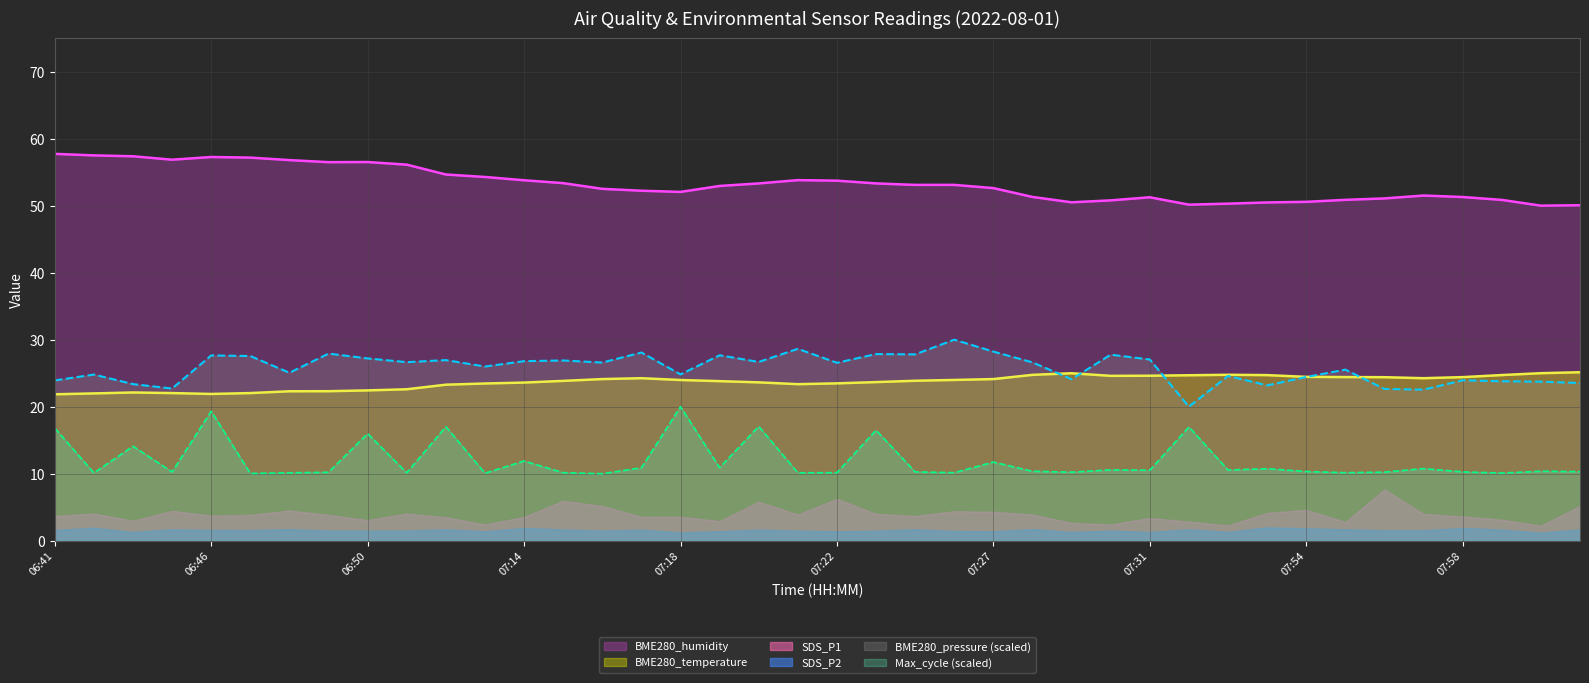

The BME280_humidity series shows 22.2 at 08:01. True or false?

False